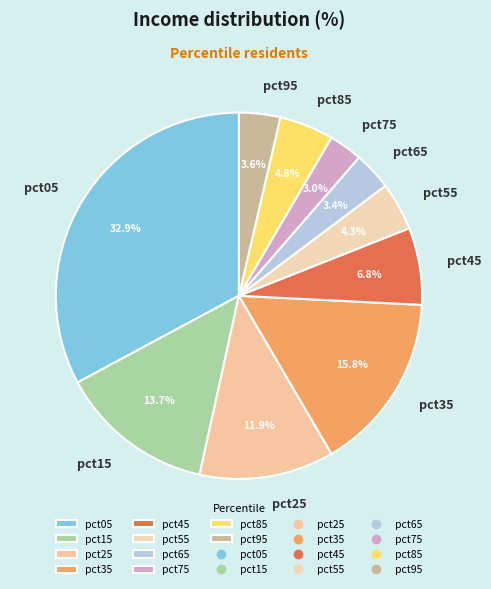

Does any single category account for the majority?

No